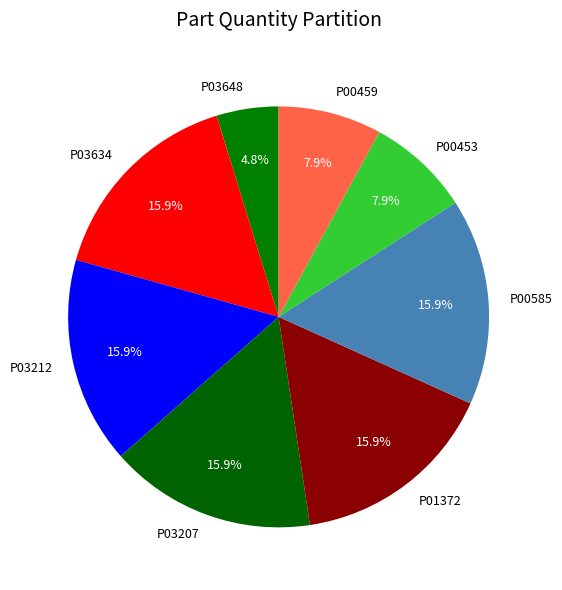

To the nearest percent, what is the combined percentage of P03648 and P03212?

21%